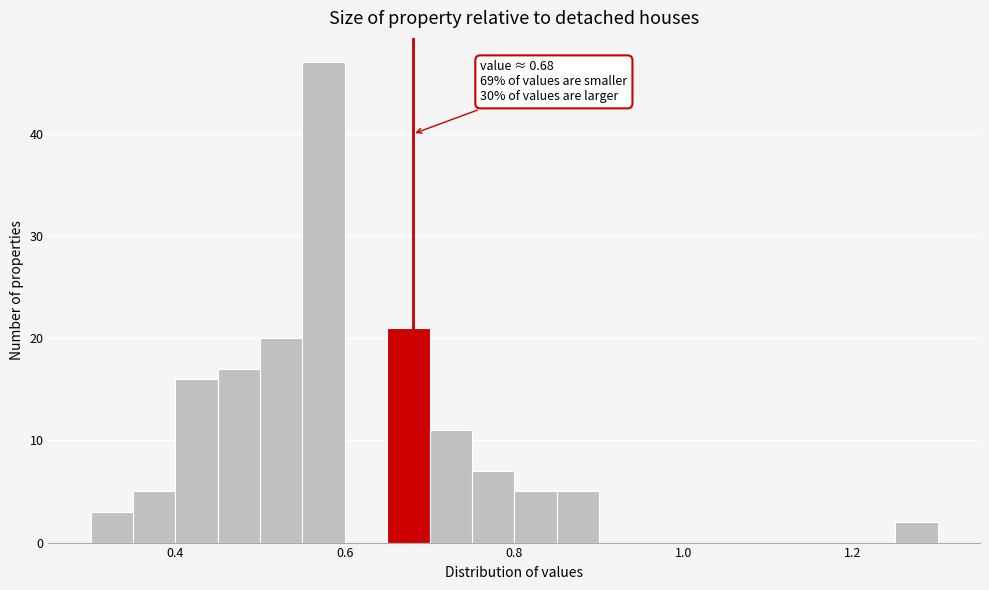

Around what value on the x-axis is the tallest bar? Give the approximate position of its centre, as read against the axis.

0.58